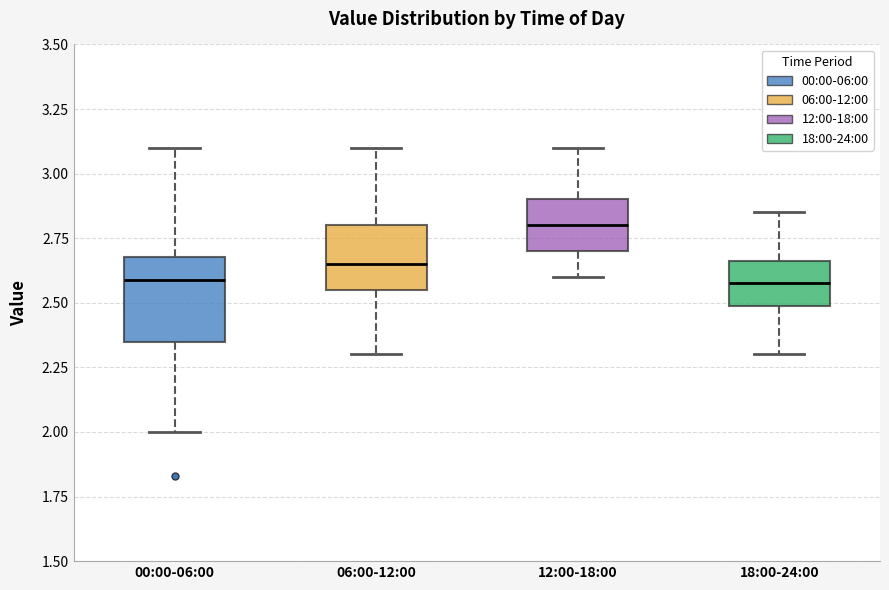

Reading left to right, transcribe this box plot: for each box, give where its median line is, the range the box spans, and where its two whiskers end, as read against the y-axis. The values are not printed on the chart, so give them approximately, as read against the axis.

00:00-06:00: median 2.60, box 2.35 to 2.70, whiskers 2.00 to 3.10
06:00-12:00: median 2.65, box 2.55 to 2.80, whiskers 2.30 to 3.10
12:00-18:00: median 2.80, box 2.70 to 2.90, whiskers 2.60 to 3.10
18:00-24:00: median 2.60, box 2.50 to 2.65, whiskers 2.30 to 2.85